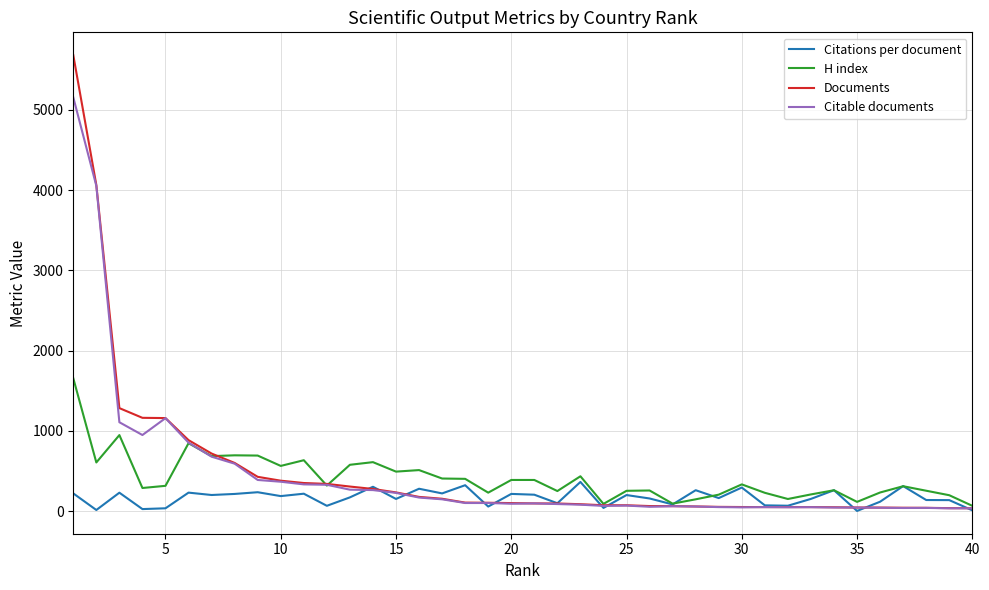

List the series in order of their peak value, highest first.

Documents, Citable documents, H index, Citations per document